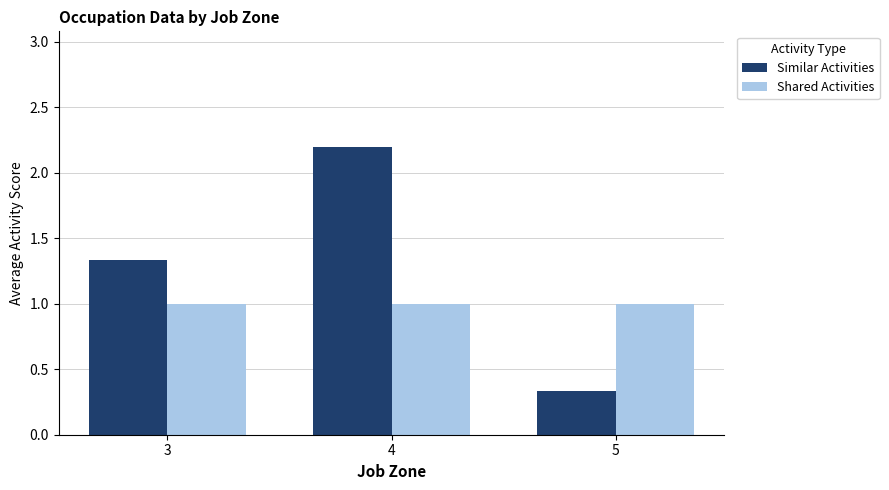

The Similar Activities series shows 2.9 at 4. True or false?

False